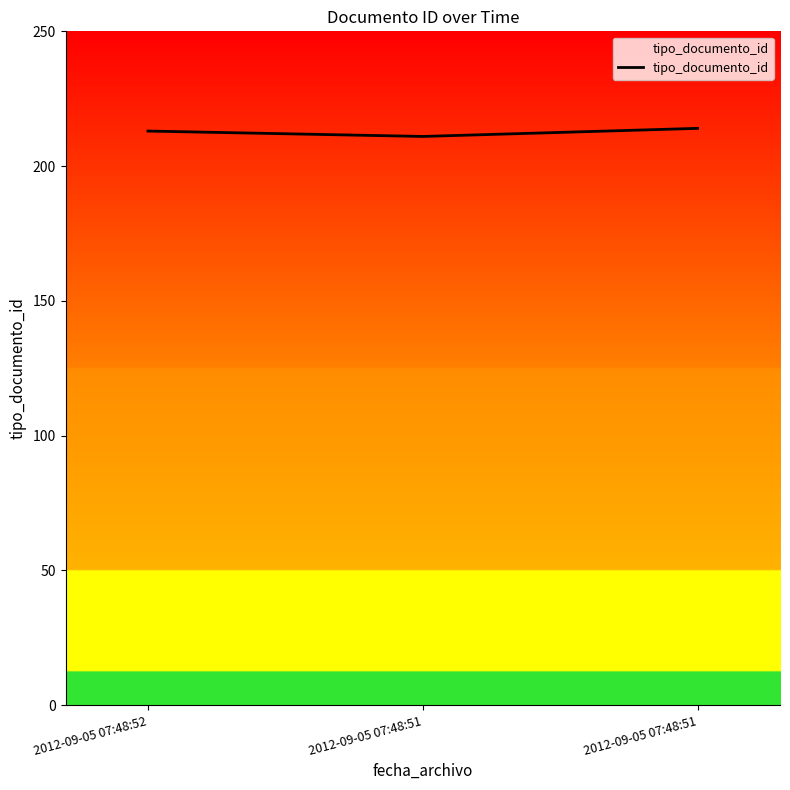

Which category has the lowest value across all series?

2012-09-05 07:48:51